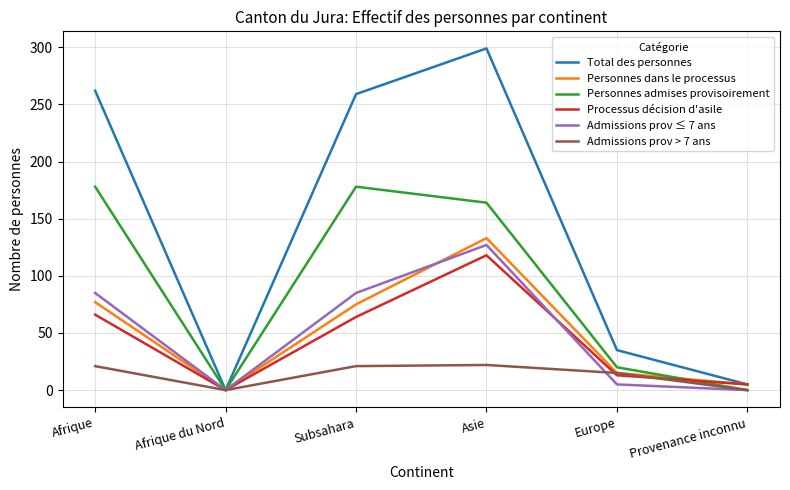

Is the value of Total des personnes at Provenance inconnu greater than the value of Personnes admises provisoirement at Afrique?

No